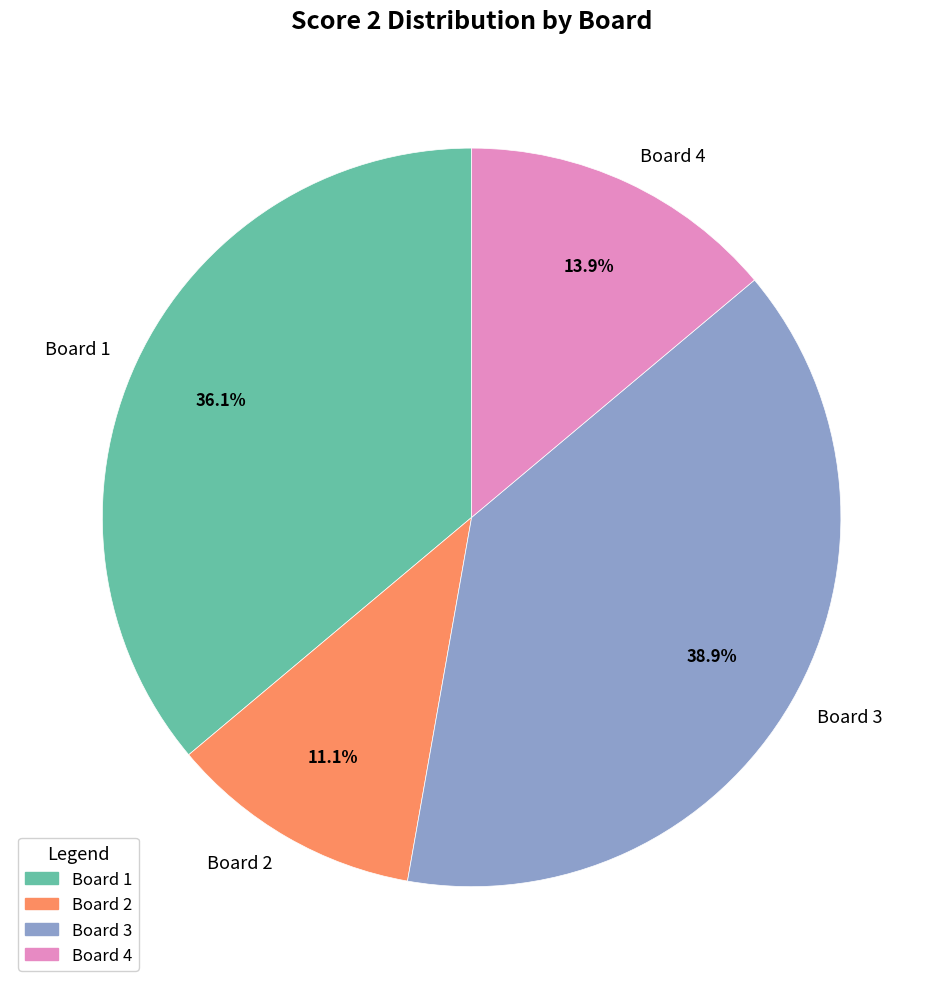

The Board 1 slice represents 30% of the pie. True or false?

False